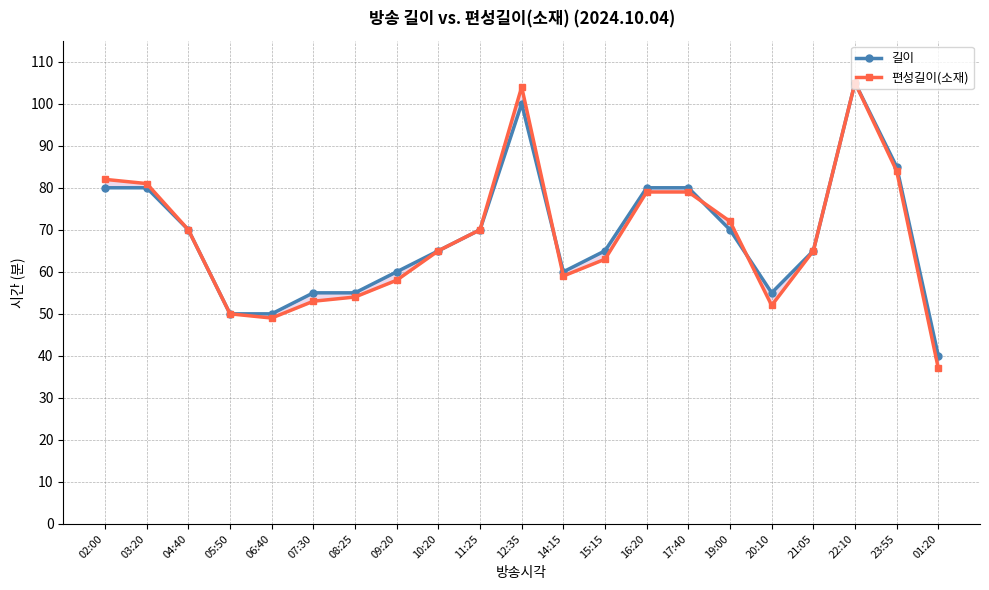

What is the value of the 편성길이(소재) point at the 14th from the left?

79